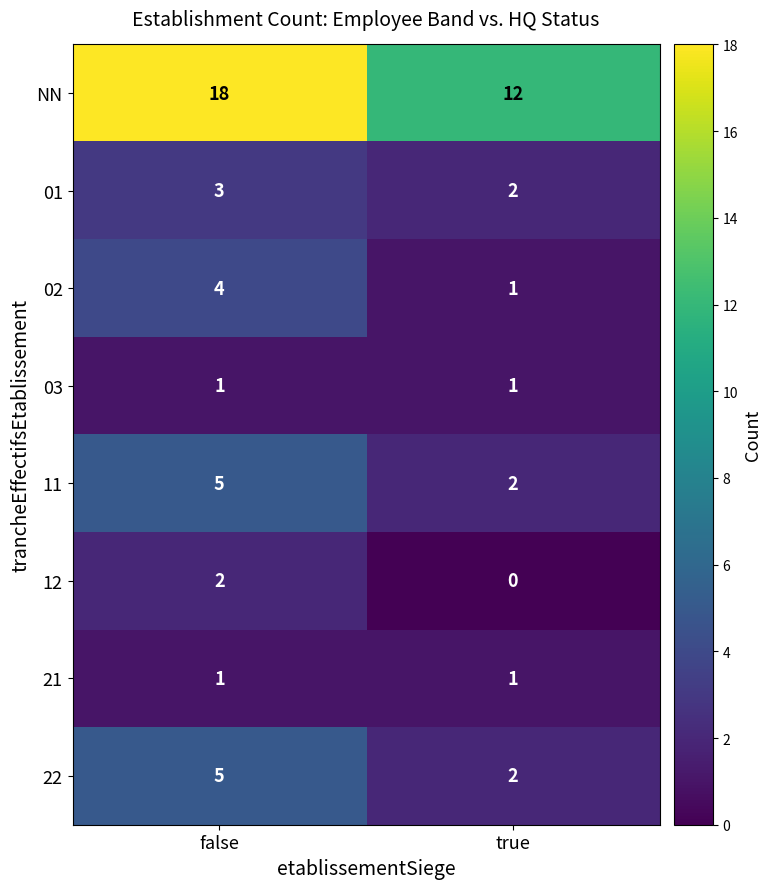

List the labels in order of 02 value, largest first.

false, true